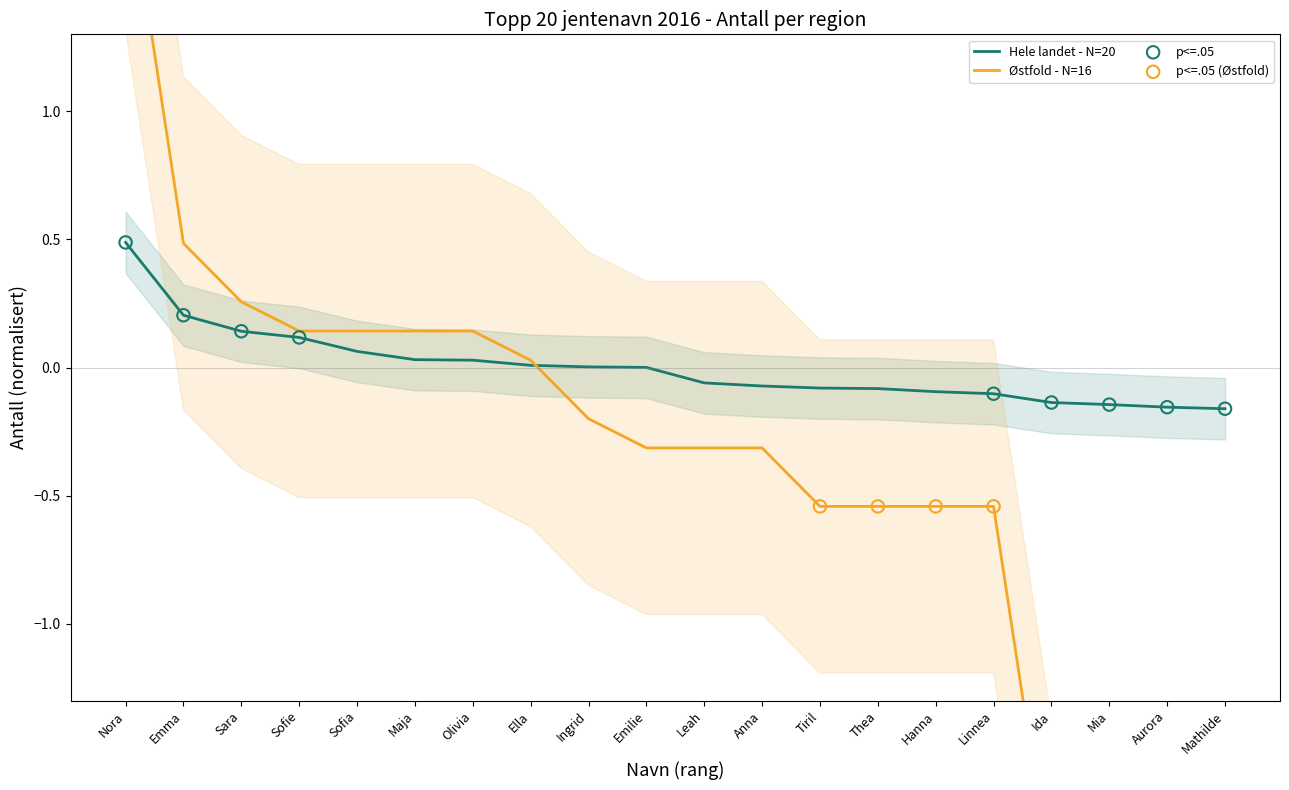

Which series has the largest total across all categories?

Hele landet - Antall